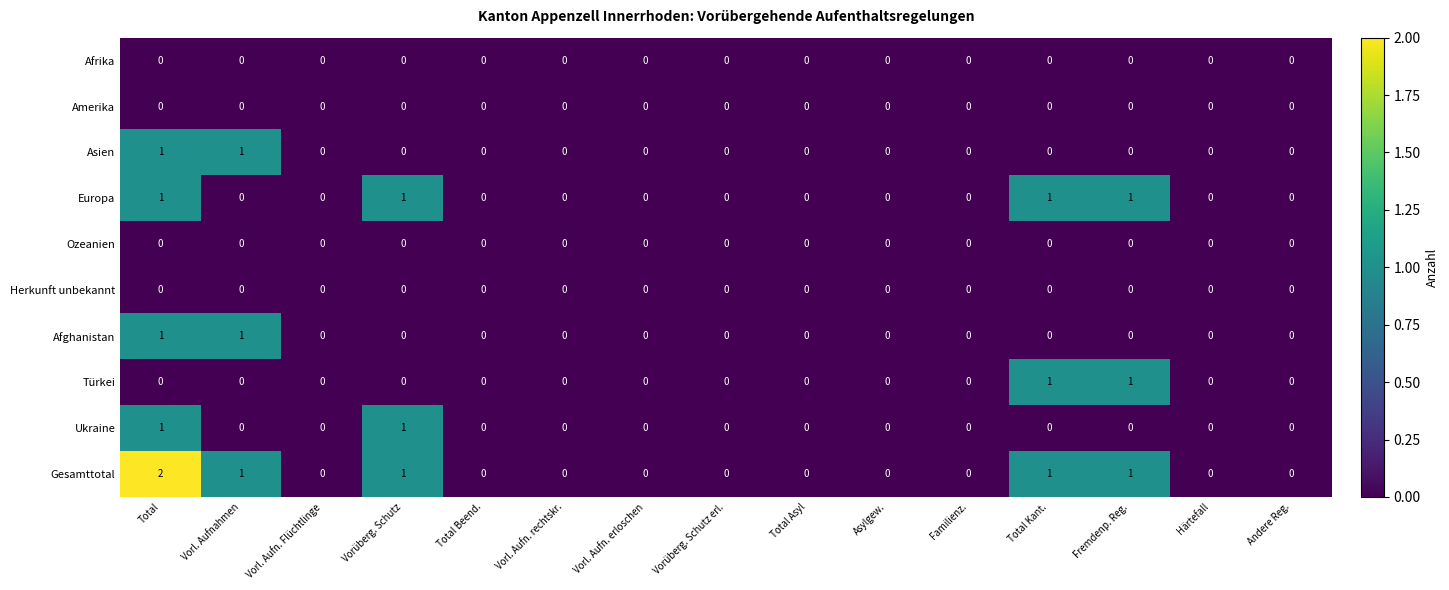

Which label corresponds to the largest value in the chart?

Total